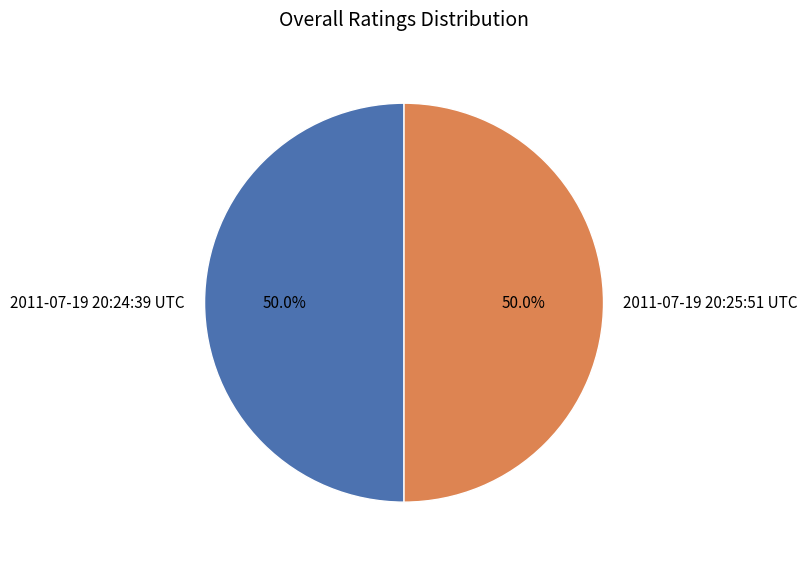

To the nearest percent, what is the combined percentage of 2011-07-19 20:24:39 UTC and 2011-07-19 20:25:51 UTC?

100%